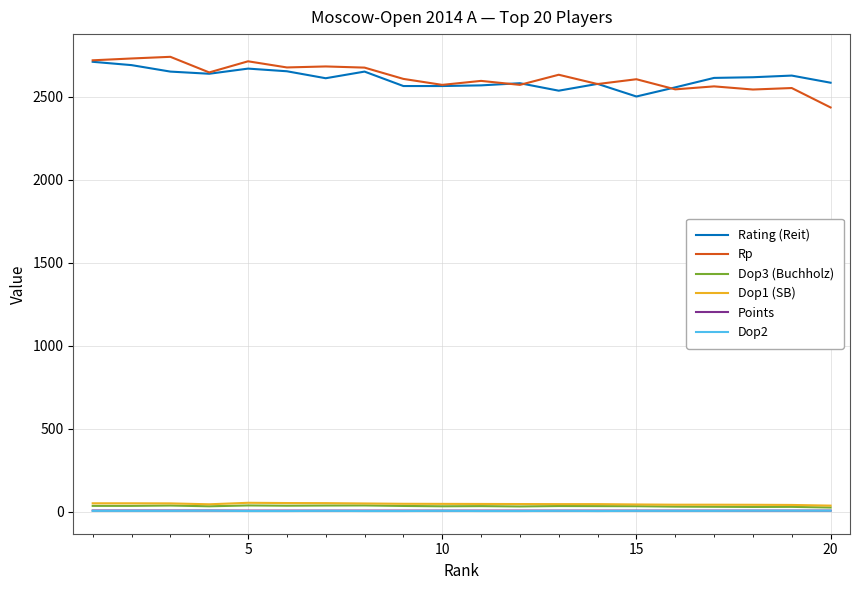

True or false: Dop2 and Dop1 (SB) intersect in this chart.

False